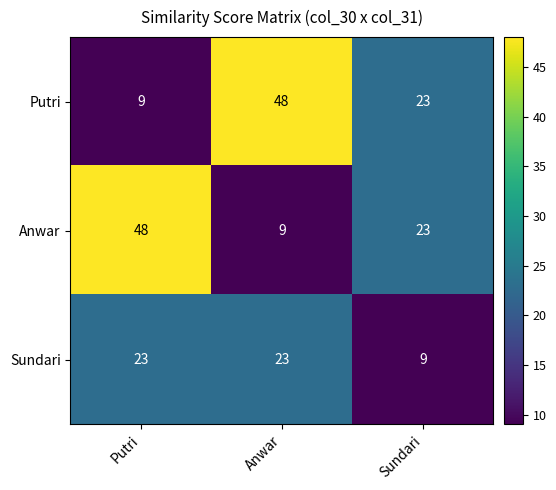

What is the total value across all series at Anwar?

80